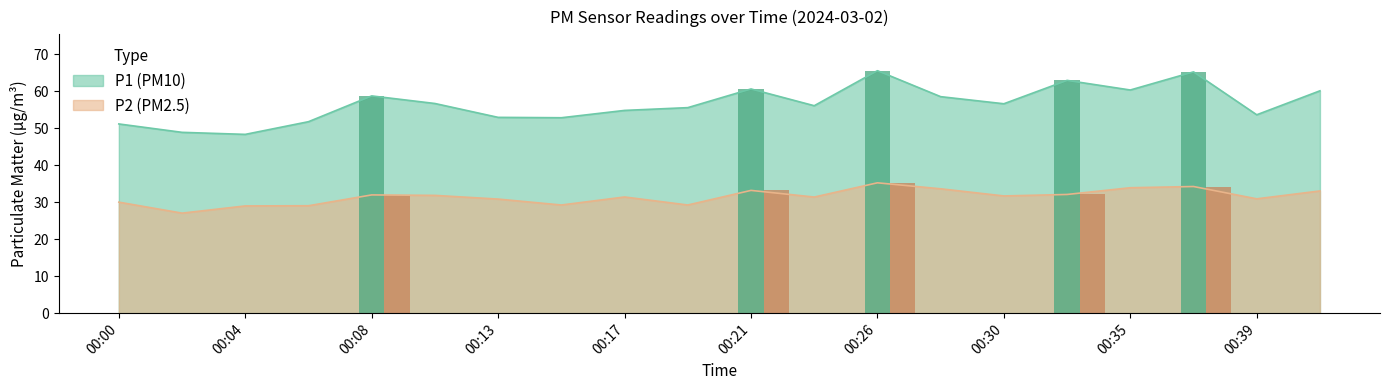

Which series has the largest total across all categories?

P1